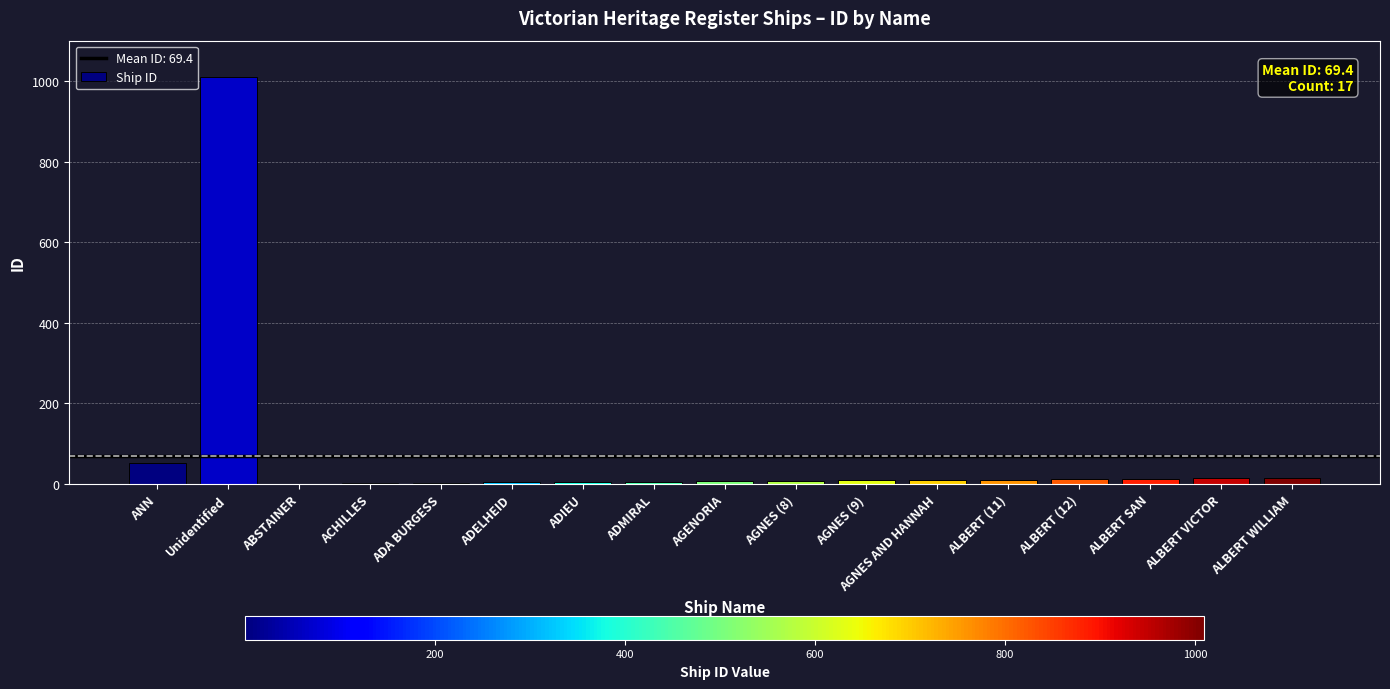

What is the maximum value shown in the chart?

1009